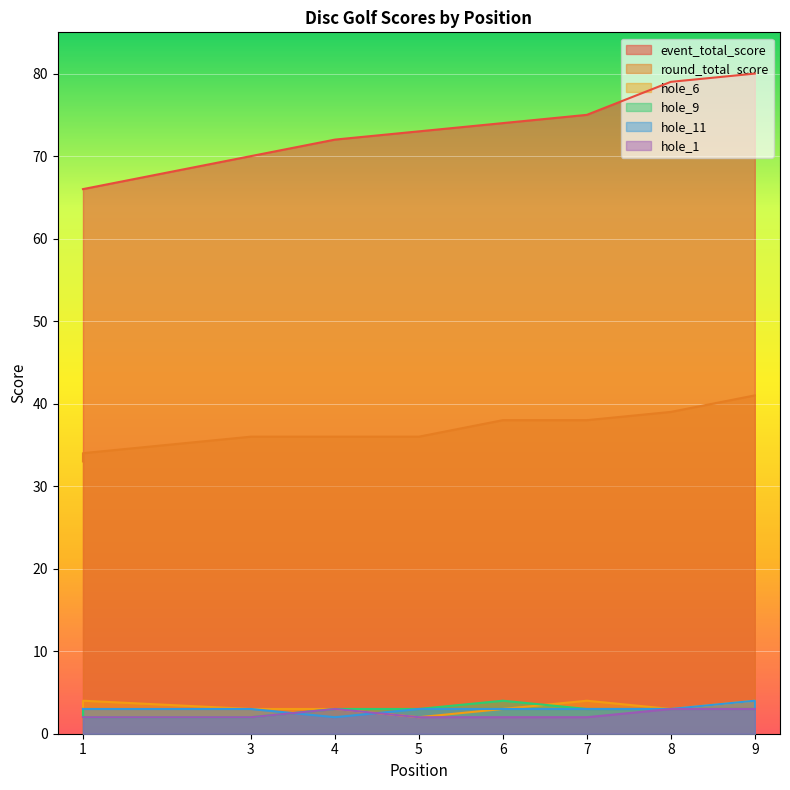

Which series has the largest range (max minus min)?

event_total_score